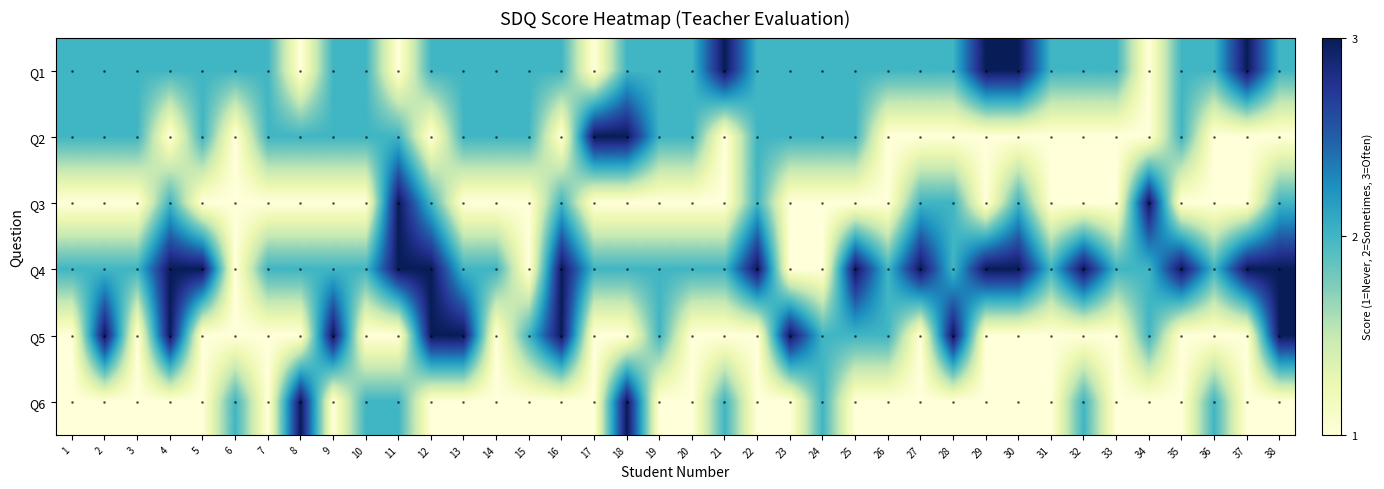

At how many categories does at least one series exceed 2?

24